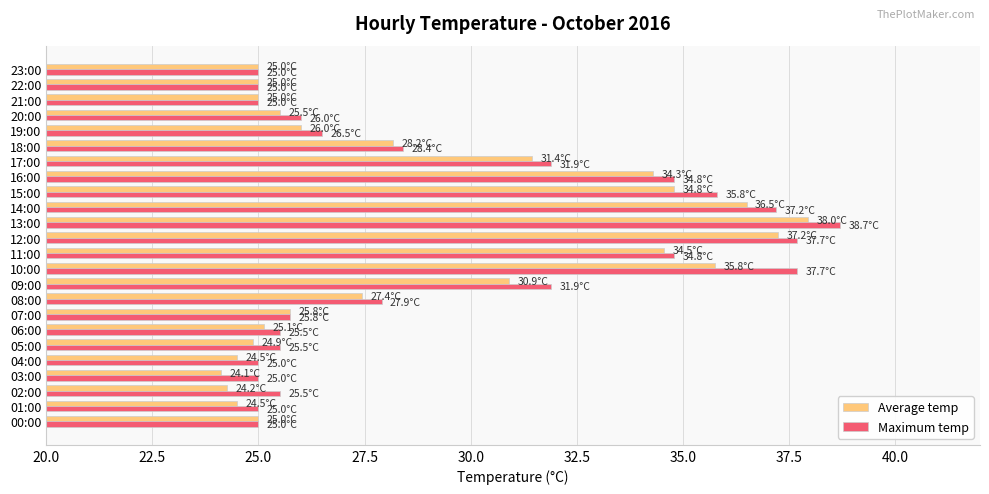

What is the difference between the maximum and second lowest values in the Maximum temp series?

13.7